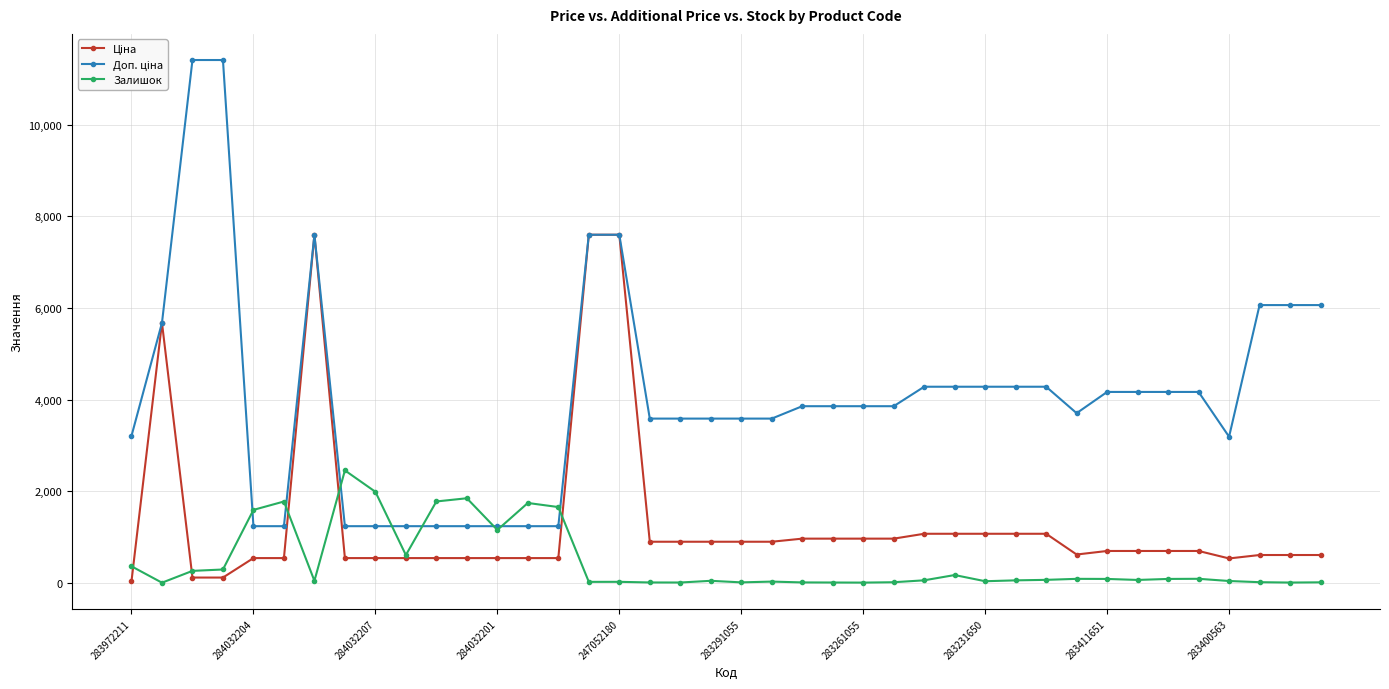

How many distinct data groups are displayed?

3